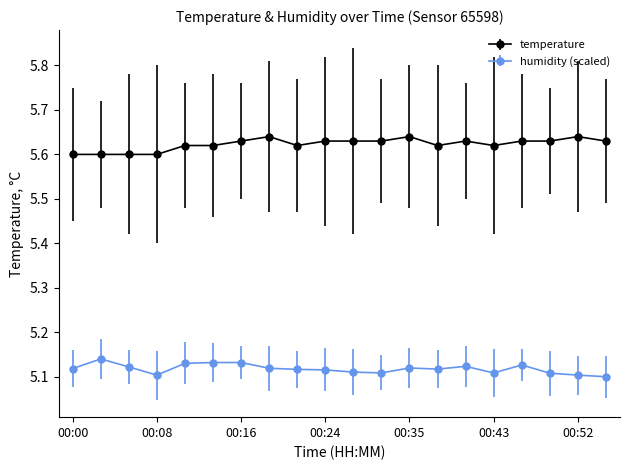

Rank the series by their average value, from highest to lowest.

temperature, humidity (scaled)